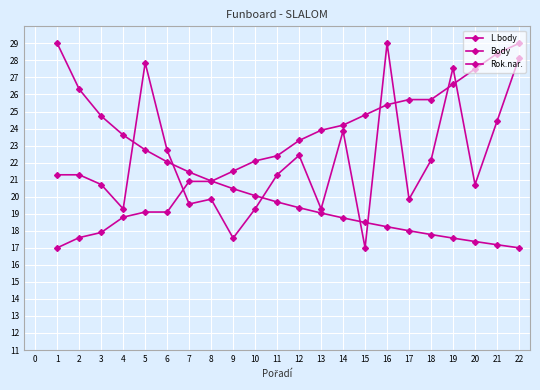

Does the chart display data point markers on the line(s)?

Yes